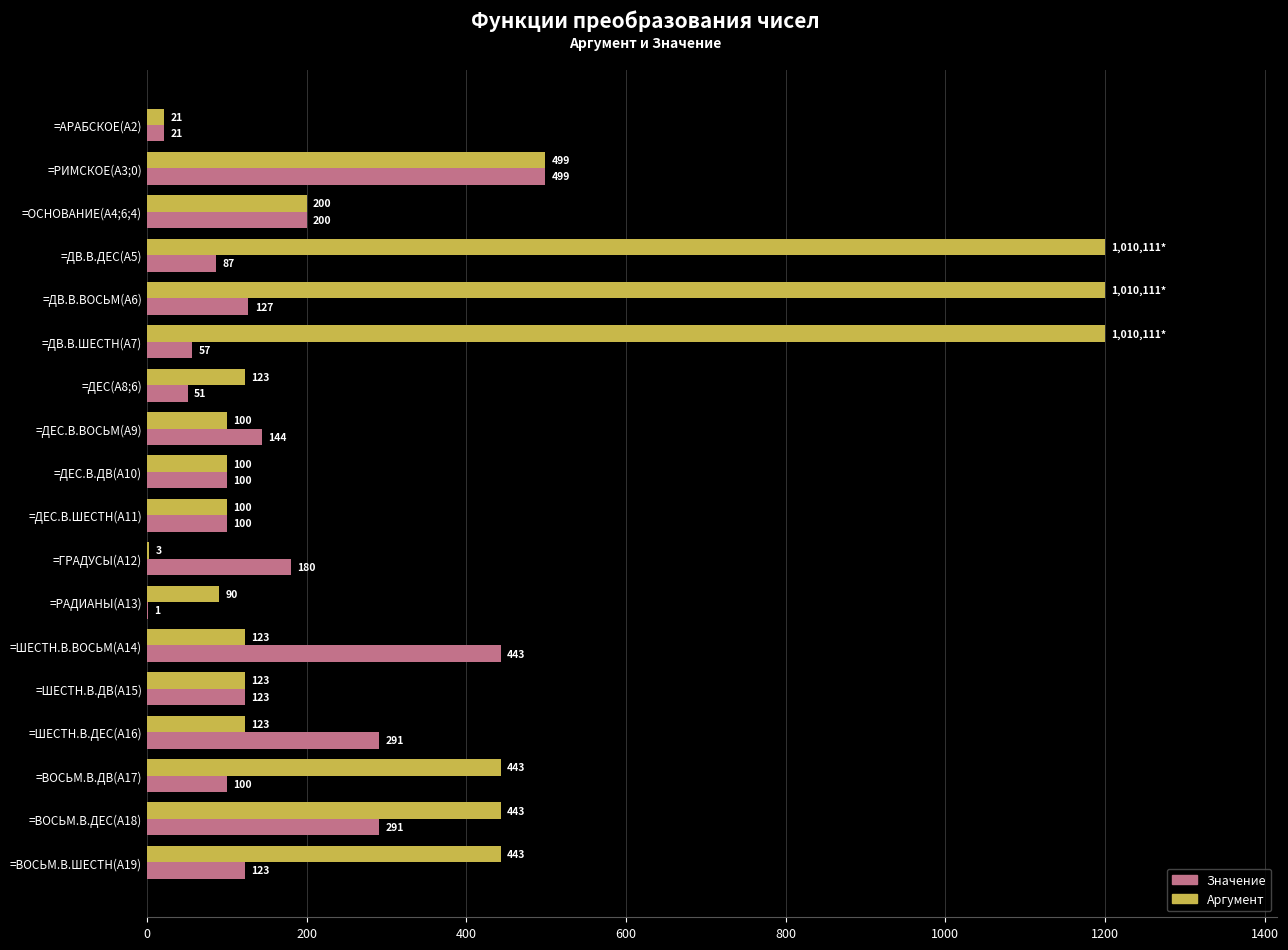

What is the greatest value displayed?

1200